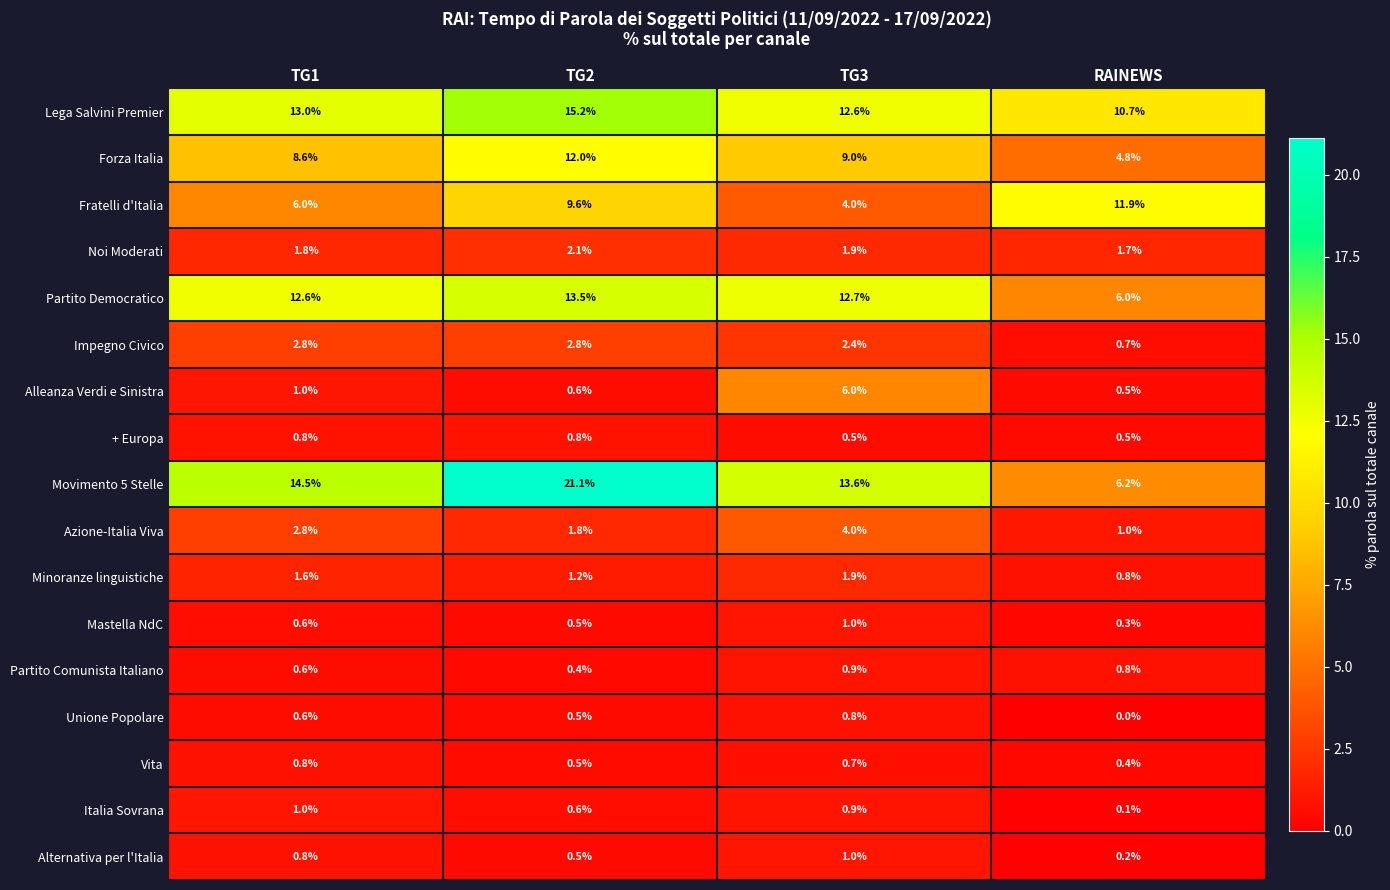

At which category is the sum across all series the highest?

TG2